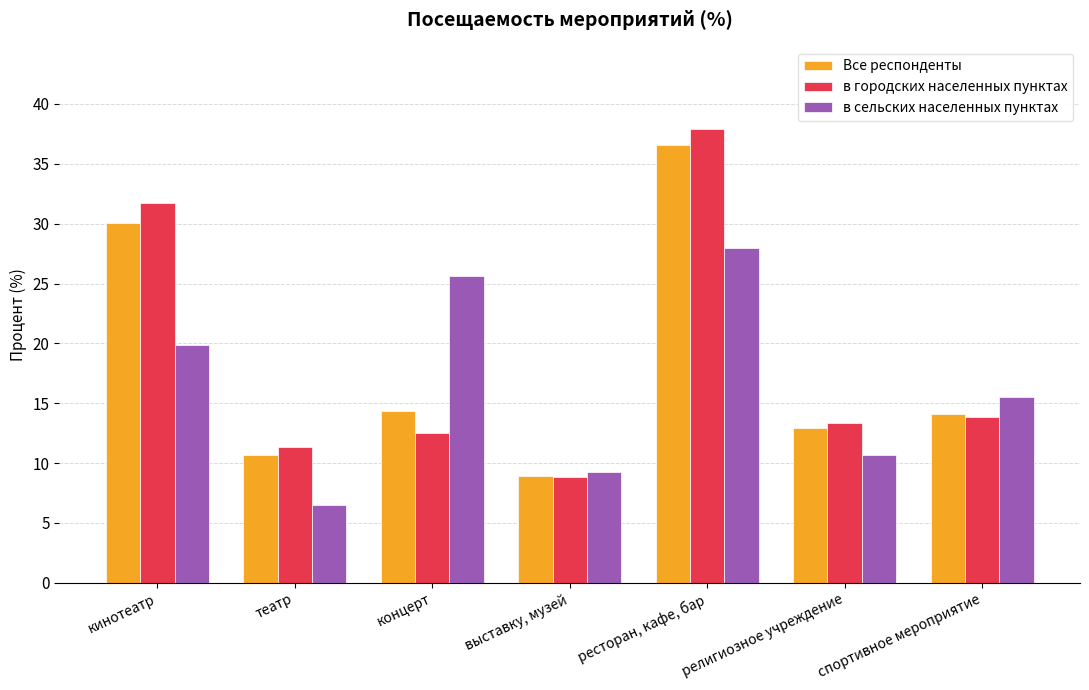

Are the bars grouped side by side (vs. stacked)?

Yes